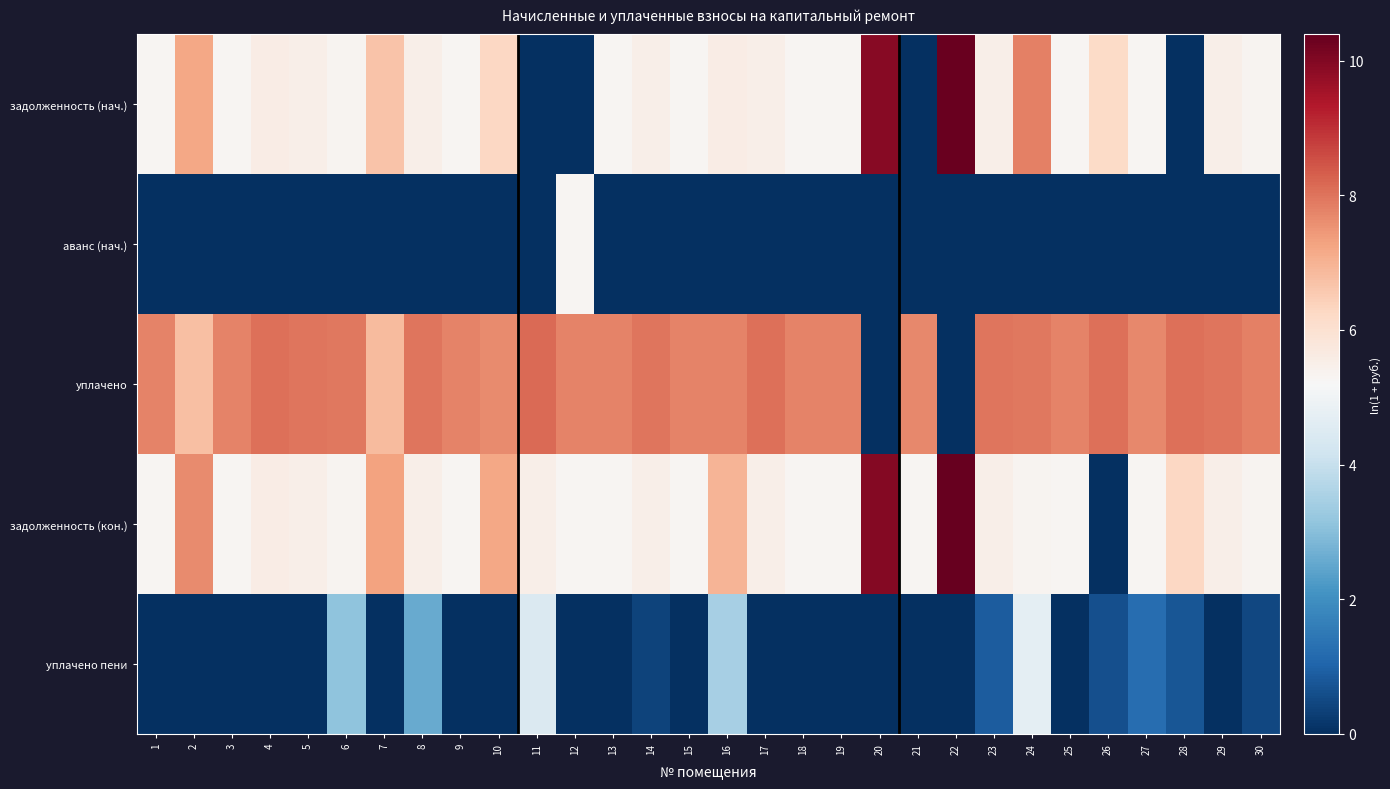

List the series in order of their peak value, highest first.

задолженность (кон.), задолженность (нач.), уплачено, аванс (нач.), уплачено пени